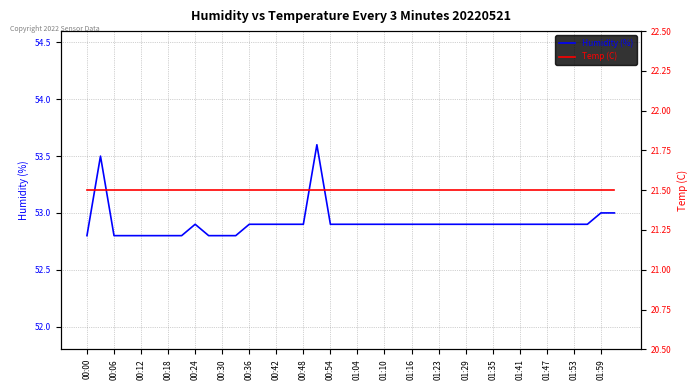

Is this an area chart (filled region under the line)?

No